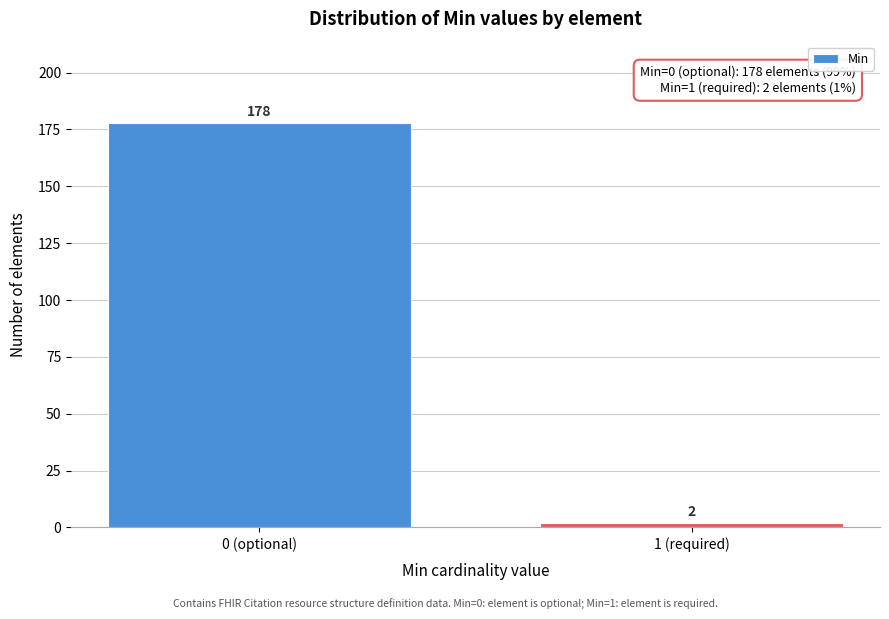

Reading left to right, what are all the values shown in this chart?

0 (optional)=178	1 (required)=2